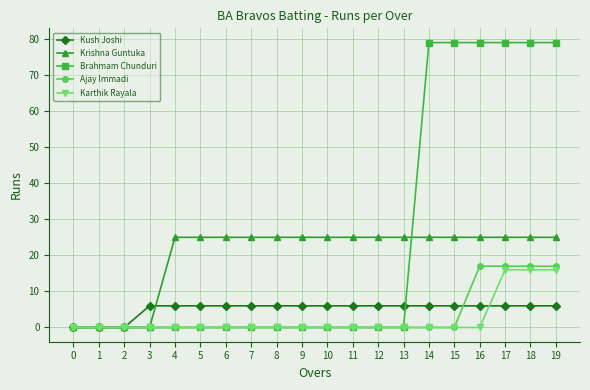

At how many categories does at least one series exceed 47?

6